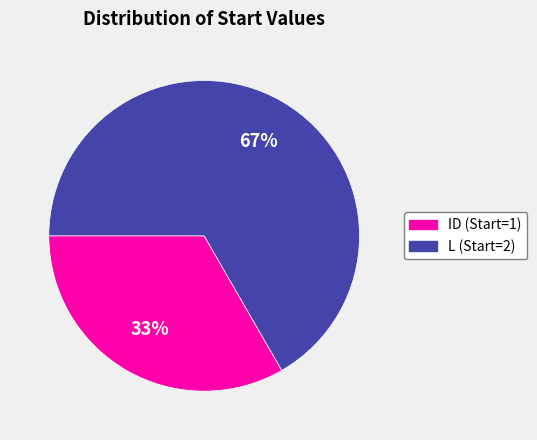

Count the number of slices in the pie.

2